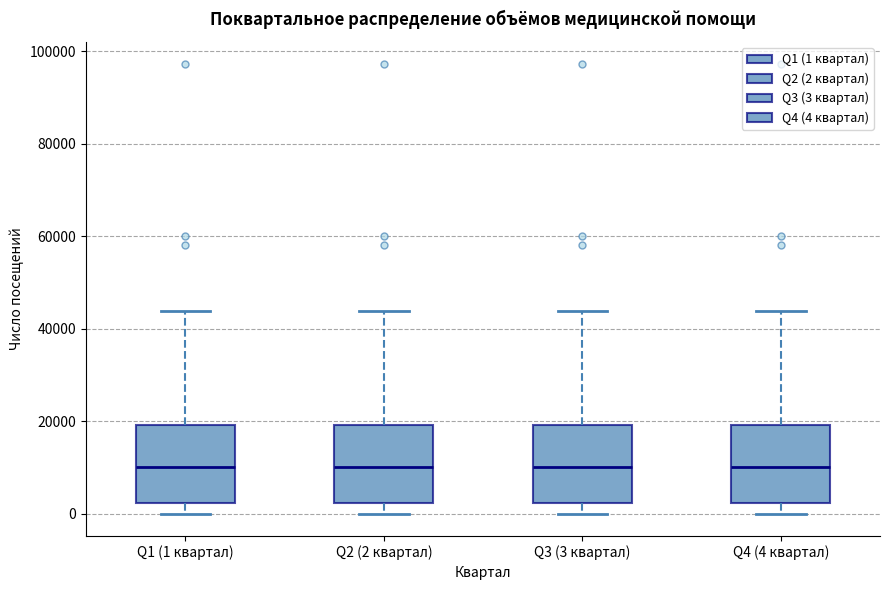

Where is the upper edge of the box for Q3 (3 квартал) on the y-axis? The values are not printed on the chart, so give them approximately, as read against the axis.

20000